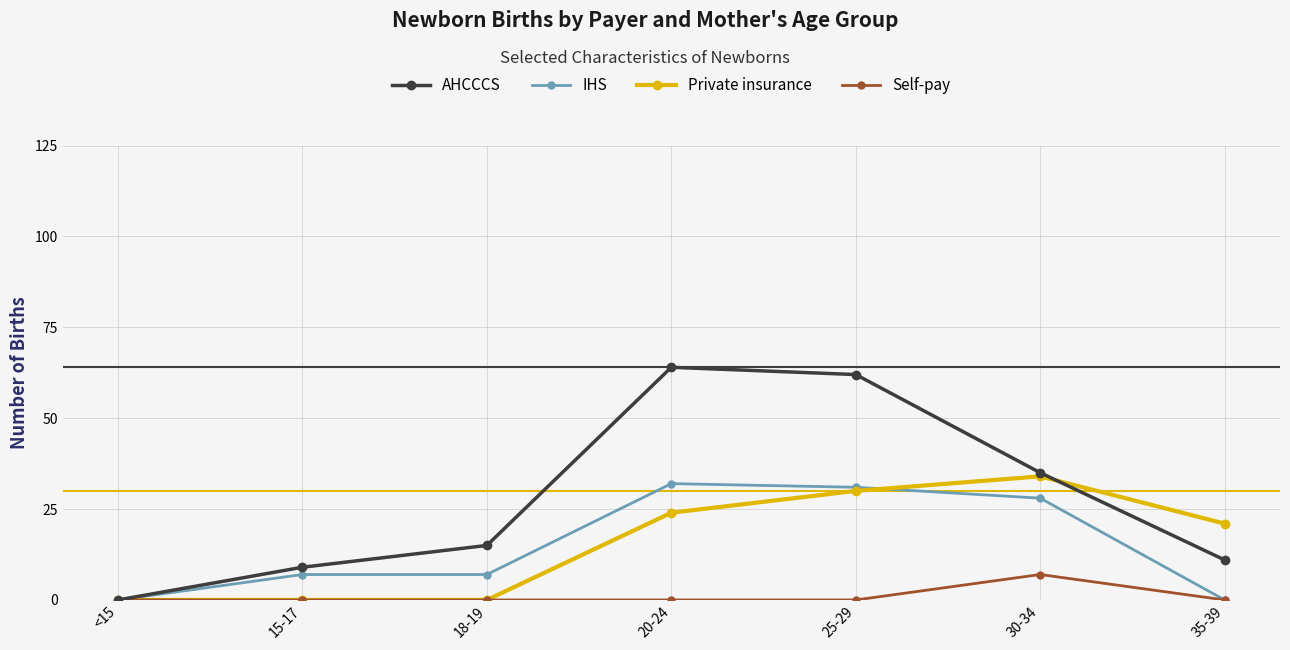

How many lines are shown in the chart?

4